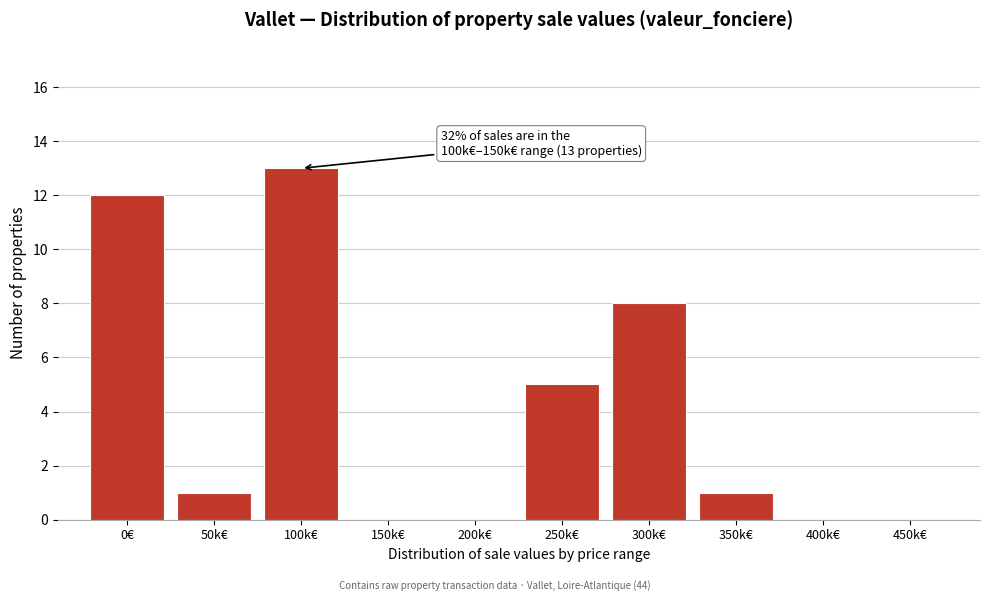

Reading left to right, transcribe all the data shown in this chart.

0€=12	50k€=1	100k€=13	150k€=0	200k€=0	250k€=5	300k€=8	350k€=1	400k€=0	450k€=0